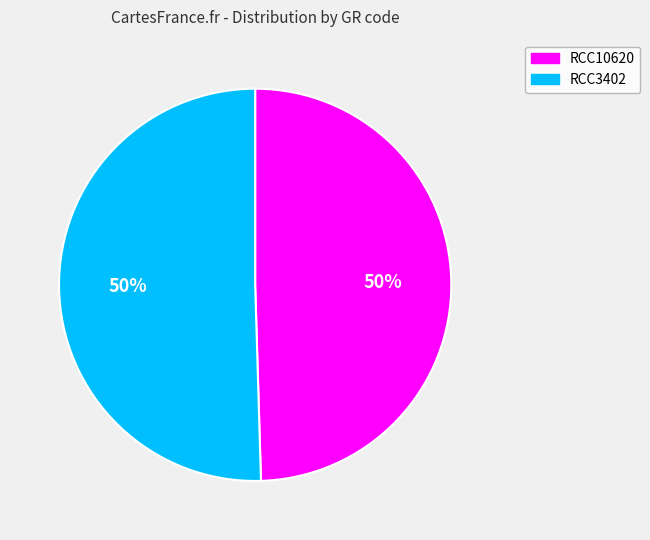

Combined, do RCC10620 and RCC3402 account for over 50%?

Yes